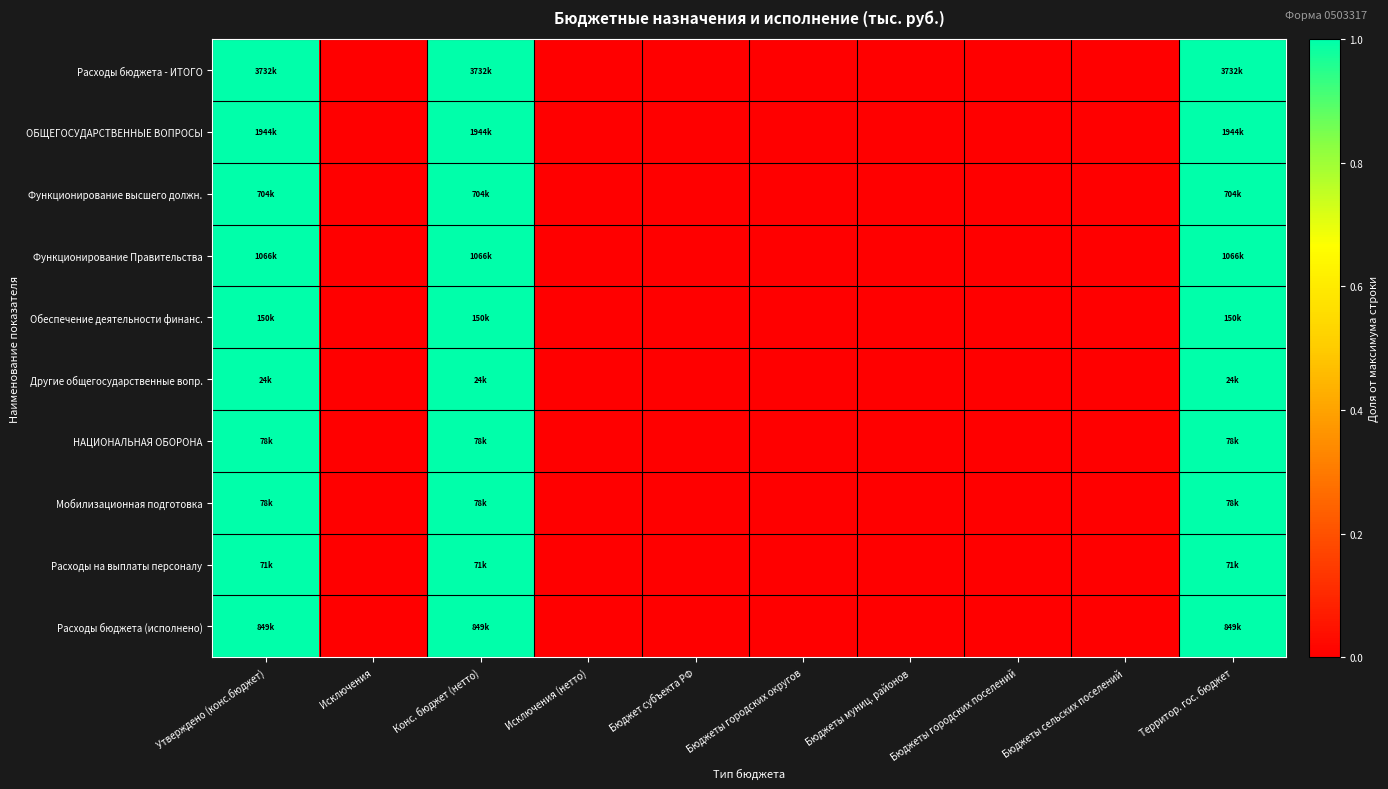

Which series changed the most between Бюджет субъекта РФ and Территор. гос. бюджет?

Расходы бюджета - ИТОГО